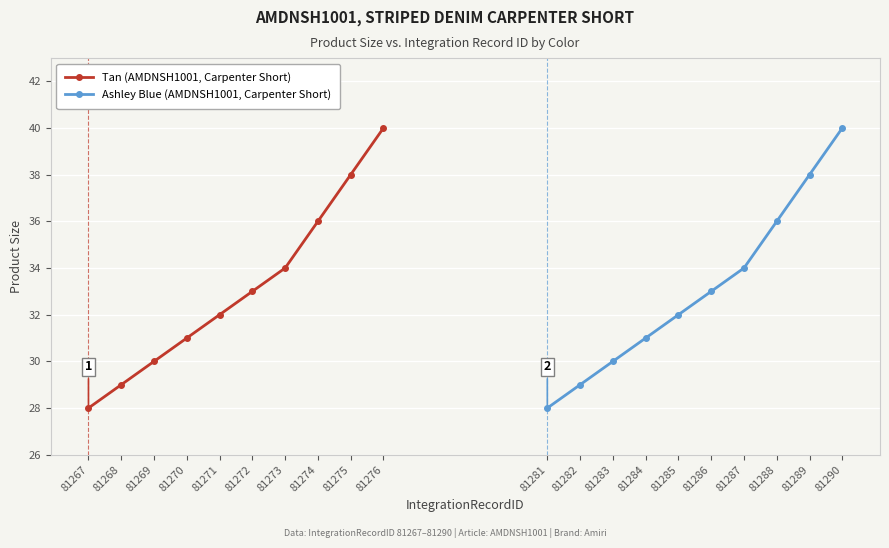

True or false: Tan (AMDNSH1001, Carpenter Short) has a value of 32 at 81271.

True